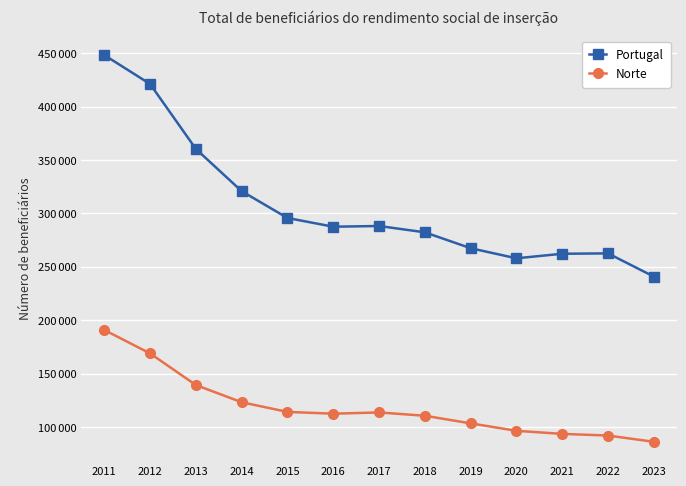

What is the total value across all series at 2016?

399925